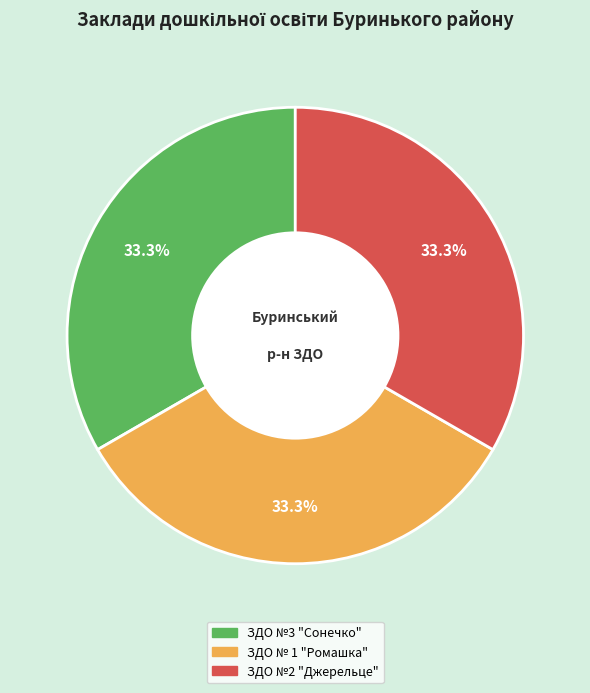

Does ЗДО №2 "Джерельце" represent more than half of the total?

No